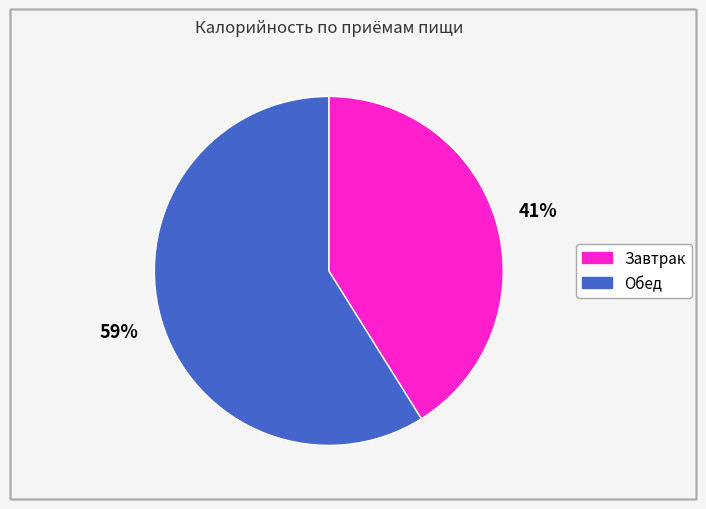

Is the sum of Завтрак and Обед greater than half?

Yes